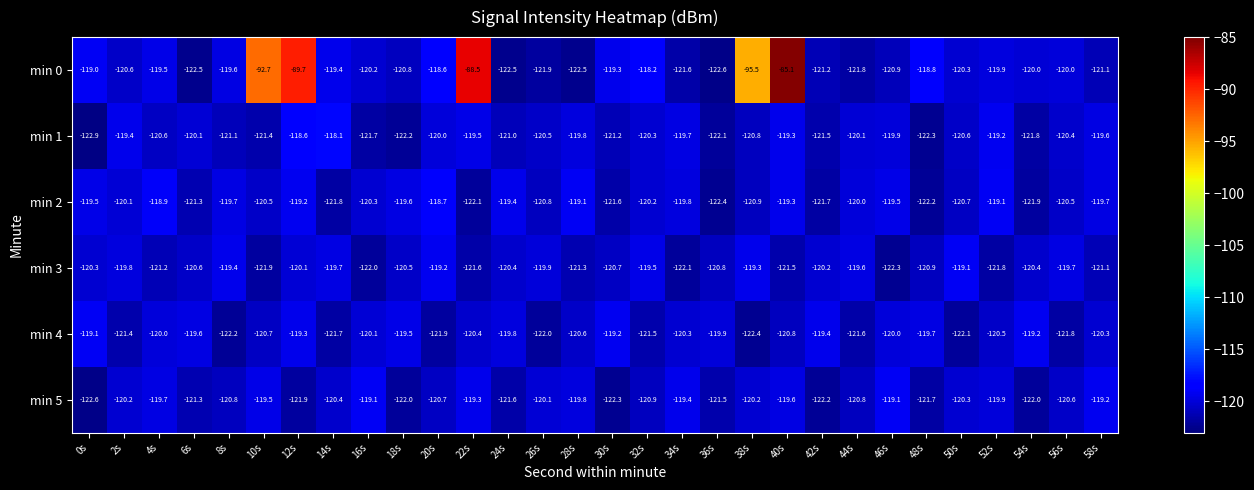

What is the difference between the highest and lowest values at 38s?

26.9